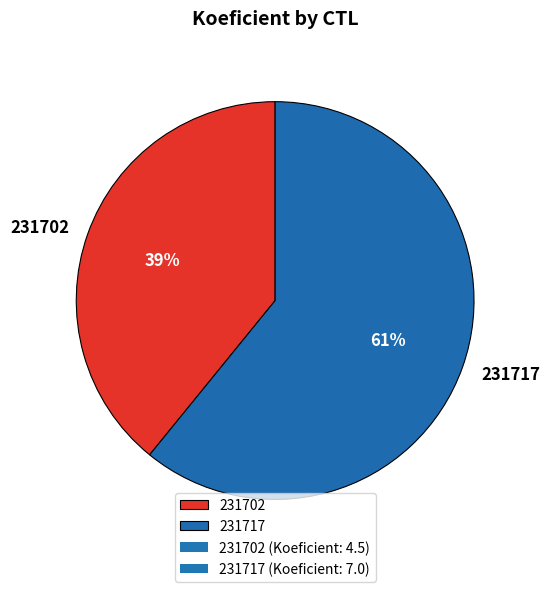

True or false: 231702 accounts for 39% of the total.

True